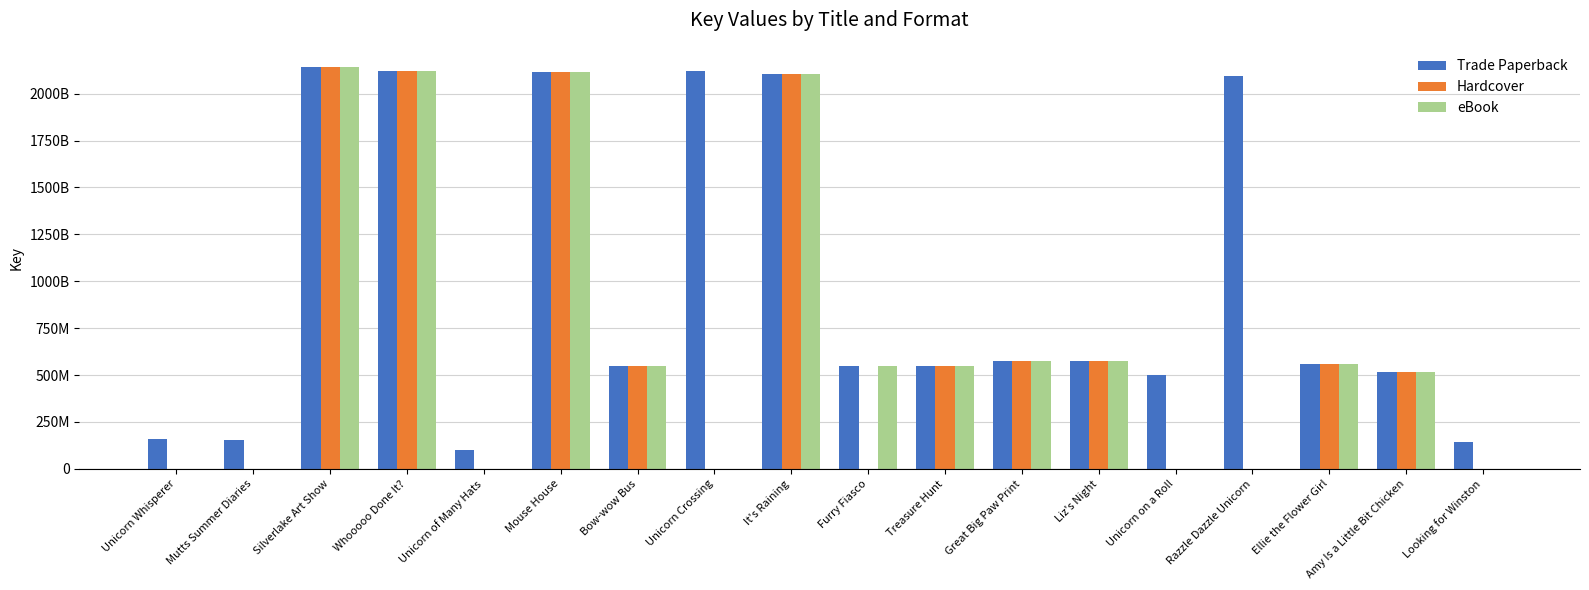

What position from the right is Furry Fiasco?

9